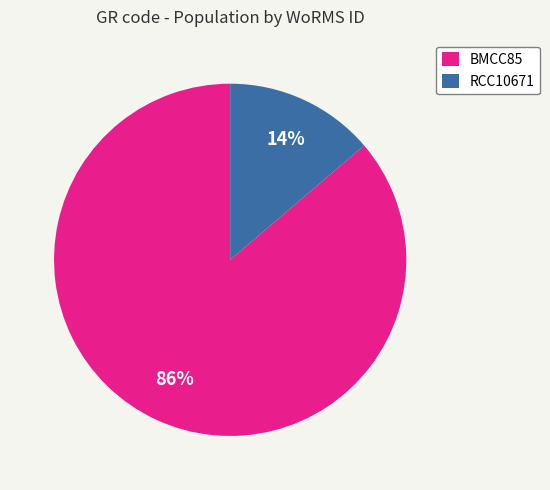

What percentage is the RCC10671 slice, to the nearest percent?

14%